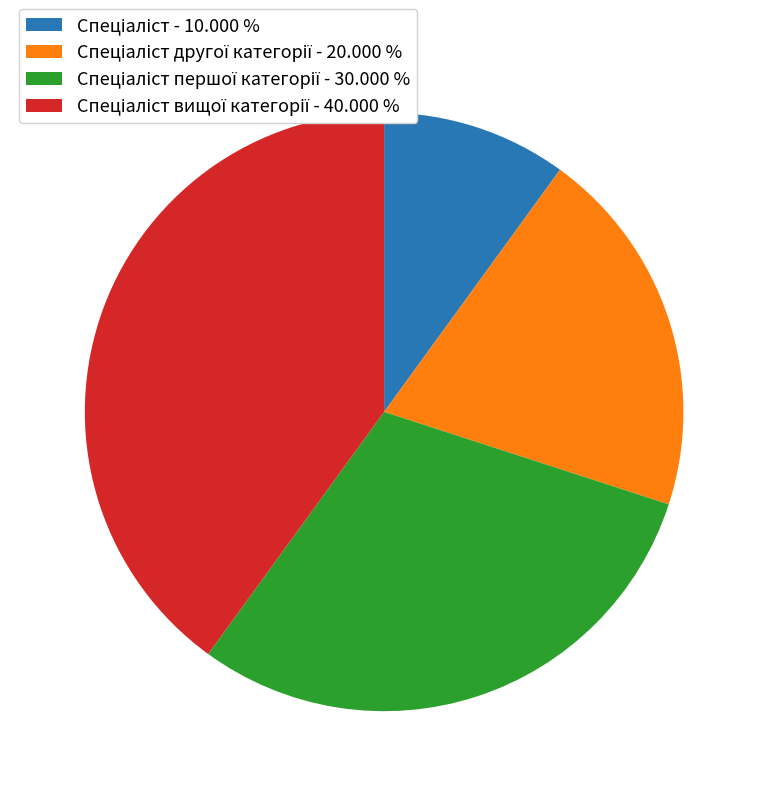

Does any single category account for the majority?

No